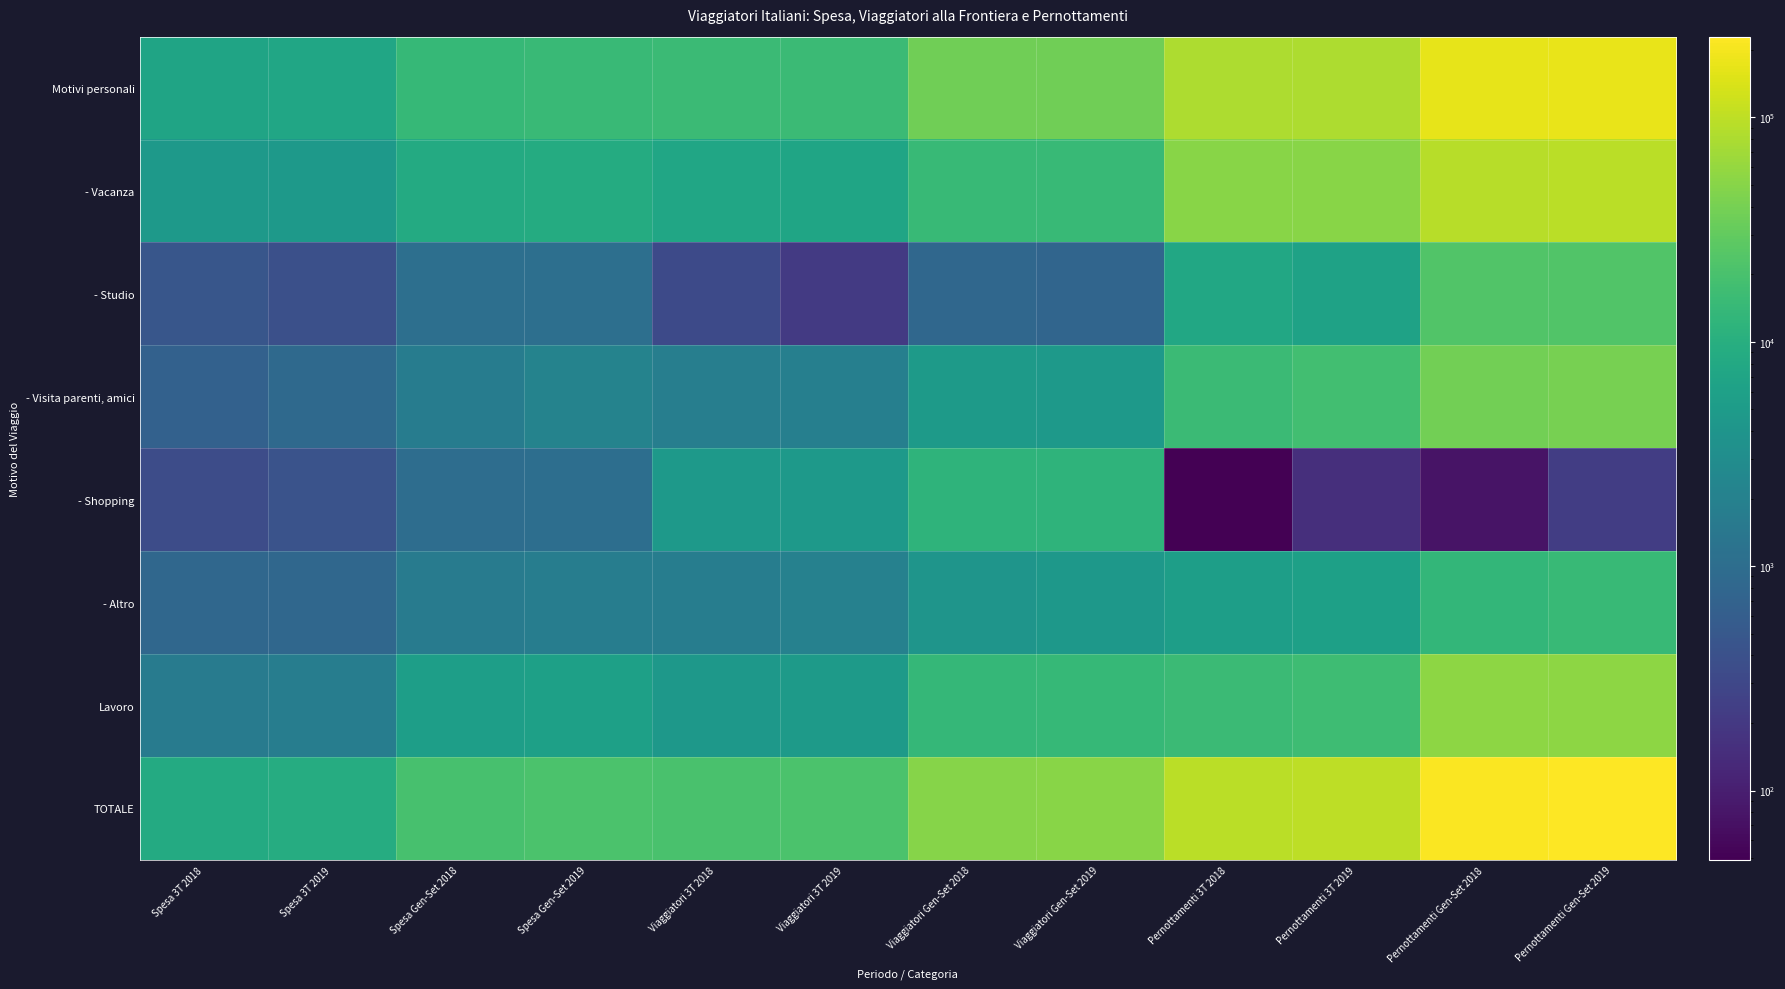

Reading right to left, transcribe all the data shown in this chart.

Motivi personali: Pernottamenti Gen-Set 2019=174785.2	Pernottamenti Gen-Set 2018=166858.3	Pernottamenti 3T 2019=81347.0	Pernottamenti 3T 2018=80041.3	Viaggiatori Gen-Set 2019=36905.1	Viaggiatori Gen-Set 2018=36359.8	Viaggiatori 3T 2019=15734.5	Viaggiatori 3T 2018=15799.0	Spesa Gen-Set 2019=14988.6	Spesa Gen-Set 2018=13908.6	Spesa 3T 2019=7294.0	Spesa 3T 2018=6921.8
- Vacanza: Pernottamenti Gen-Set 2019=96691.2	Pernottamenti Gen-Set 2018=92409.2	Pernottamenti 3T 2019=51466.2	Pernottamenti 3T 2018=51033.4	Viaggiatori Gen-Set 2019=14736.9	Viaggiatori Gen-Set 2018=14352.8	Viaggiatori 3T 2019=7118.6	Viaggiatori 3T 2018=7343.9	Spesa Gen-Set 2019=9013.7	Spesa Gen-Set 2018=8451.4	Spesa 3T 2019=4788.9	Spesa 3T 2018=4587.4
- Studio: Pernottamenti Gen-Set 2019=23170.0	Pernottamenti Gen-Set 2018=23411.8	Pernottamenti 3T 2019=6309.7	Pernottamenti 3T 2018=7785.2	Viaggiatori Gen-Set 2019=782.0	Viaggiatori Gen-Set 2018=830.3	Viaggiatori 3T 2019=206.1	Viaggiatori 3T 2018=325.1	Spesa Gen-Set 2019=1067.6	Spesa Gen-Set 2018=1074.9	Spesa 3T 2019=379.8	Spesa 3T 2018=463.1
- Visita parenti, amici: Pernottamenti Gen-Set 2019=40286.0	Pernottamenti Gen-Set 2018=37938.6	Pernottamenti 3T 2019=17496.9	Pernottamenti 3T 2018=15616.5	Viaggiatori Gen-Set 2019=4785.8	Viaggiatori Gen-Set 2018=4977.6	Viaggiatori 3T 2019=1861.7	Viaggiatori 3T 2018=1814.4	Spesa Gen-Set 2019=2127.1	Spesa Gen-Set 2018=1731.8	Spesa 3T 2019=874.4	Spesa 3T 2018=686.7
- Shopping: Pernottamenti Gen-Set 2019=228.2	Pernottamenti Gen-Set 2018=77.8	Pernottamenti 3T 2019=154.5	Pernottamenti 3T 2018=49.1	Viaggiatori Gen-Set 2019=12130.5	Viaggiatori Gen-Set 2018=12136.6	Viaggiatori 3T 2019=4542.4	Viaggiatori 3T 2018=4575.5	Spesa Gen-Set 2019=1037.6	Spesa Gen-Set 2018=994.9	Spesa 3T 2019=420.6	Spesa 3T 2018=348.2
- Altro: Pernottamenti Gen-Set 2019=14409.7	Pernottamenti Gen-Set 2018=13020.9	Pernottamenti 3T 2019=5919.7	Pernottamenti 3T 2018=5557.1	Viaggiatori Gen-Set 2019=4469.9	Viaggiatori Gen-Set 2018=4062.5	Viaggiatori 3T 2019=2005.7	Viaggiatori 3T 2018=1740.0	Spesa Gen-Set 2019=1742.5	Spesa Gen-Set 2018=1655.6	Spesa 3T 2019=830.2	Spesa 3T 2018=836.5
Lavoro: Pernottamenti Gen-Set 2019=54457.5	Pernottamenti Gen-Set 2018=53930.7	Pernottamenti 3T 2019=16812.3	Pernottamenti 3T 2018=15692.6	Viaggiatori Gen-Set 2019=13903.5	Viaggiatori Gen-Set 2018=13619.1	Viaggiatori 3T 2019=4926.2	Viaggiatori 3T 2018=4505.9	Spesa Gen-Set 2019=5902.3	Spesa Gen-Set 2018=5587.9	Spesa 3T 2019=1784.1	Spesa 3T 2018=1639.7
TOTALE: Pernottamenti Gen-Set 2019=229242.8	Pernottamenti Gen-Set 2018=220789.0	Pernottamenti 3T 2019=98159.3	Pernottamenti 3T 2018=95733.9	Viaggiatori Gen-Set 2019=50808.6	Viaggiatori Gen-Set 2018=49978.9	Viaggiatori 3T 2019=20660.7	Viaggiatori 3T 2018=20304.8	Spesa Gen-Set 2019=20890.9	Spesa Gen-Set 2018=19496.5	Spesa 3T 2019=9078.1	Spesa 3T 2018=8561.5